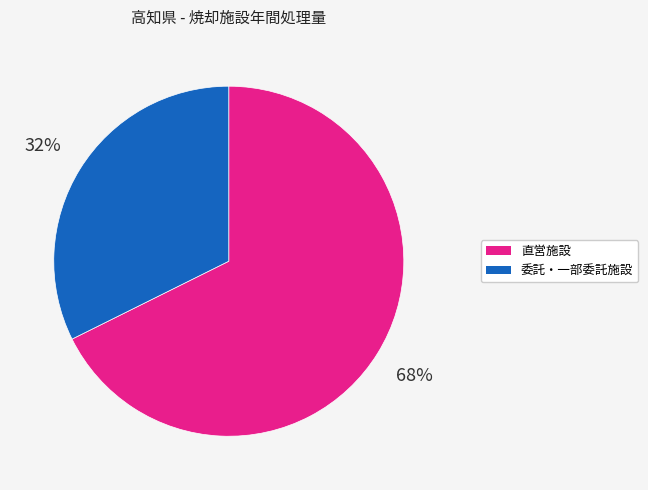

Is there a majority slice in this chart?

Yes